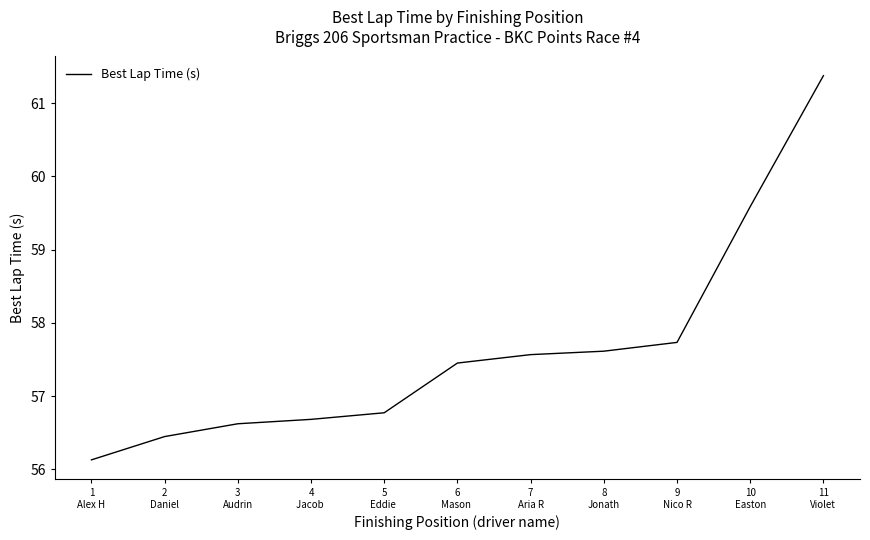

What is the change in value from 9
Nico R to 11
Violet?

+3.6